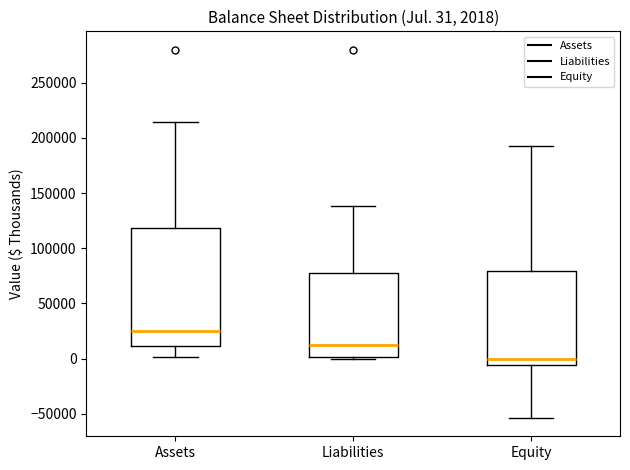

Comparing the boxes themselves (not the whiskers), which one is the tallest?

Assets